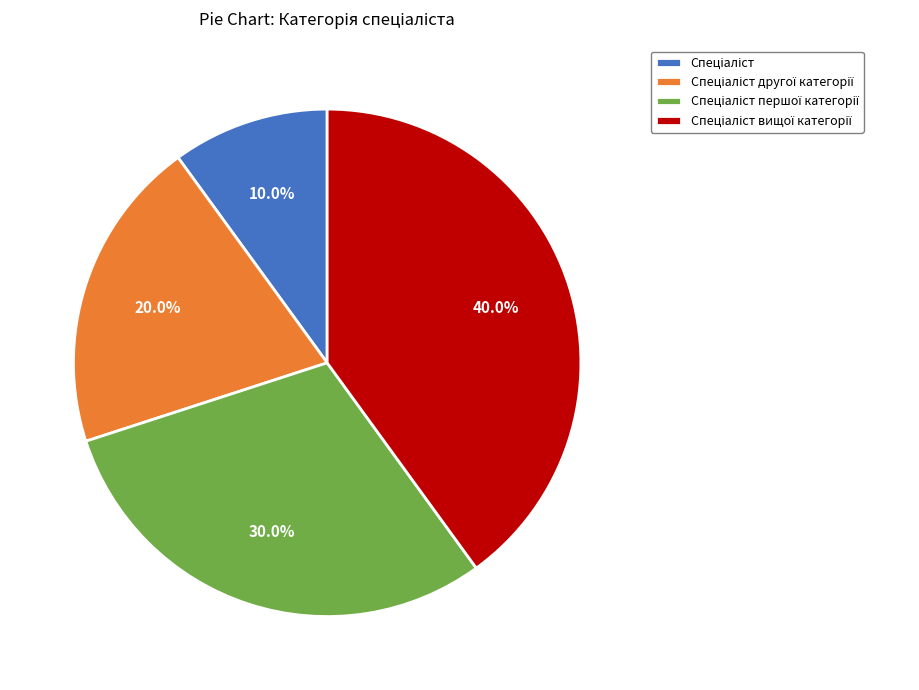

How many slices are in this pie chart?

4